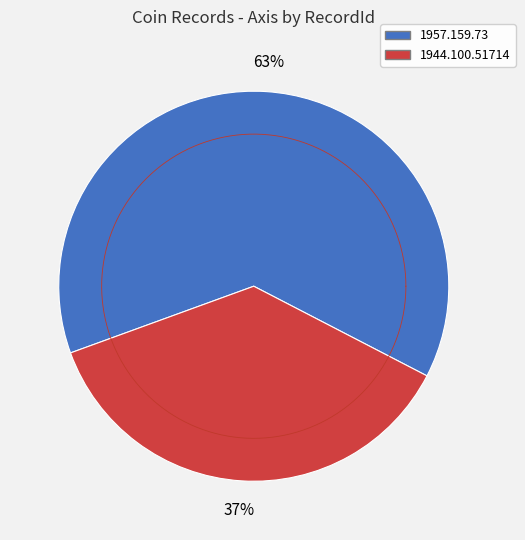

What portion of the pie excludes 1957.159.73?

36.8%